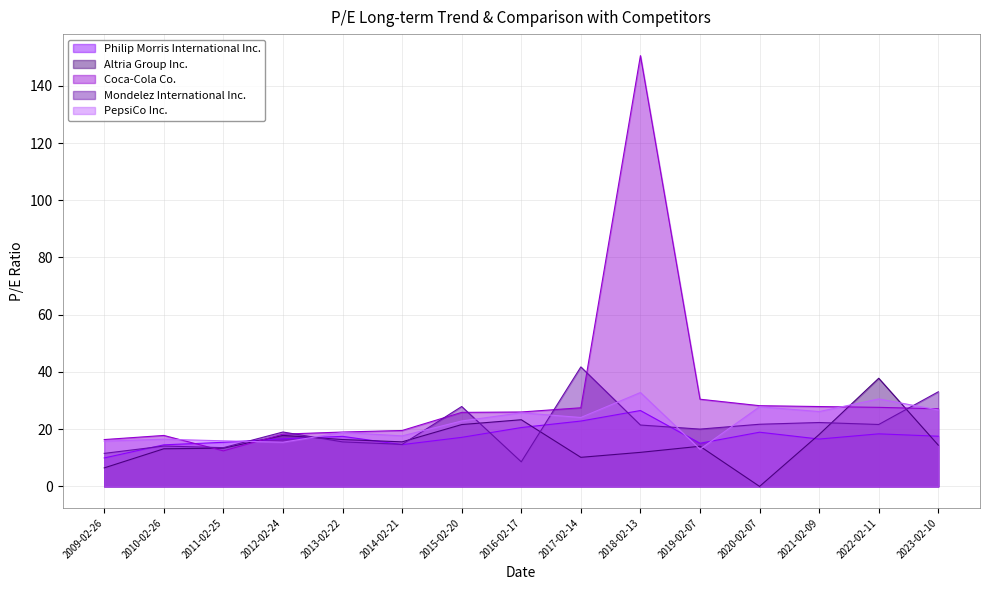

How many distinct data groups are displayed?

5